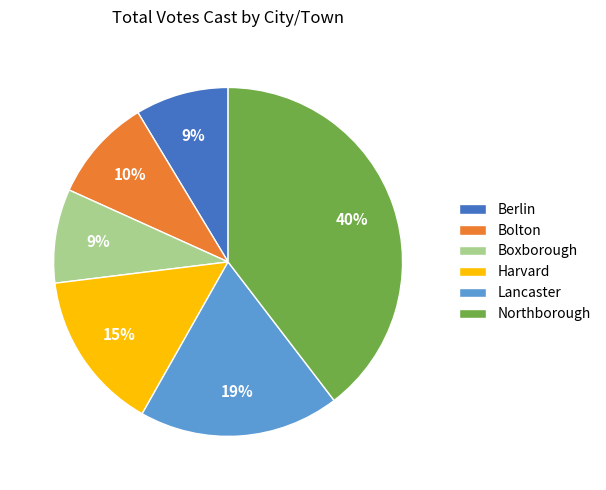

Which slice is the largest?

Northborough